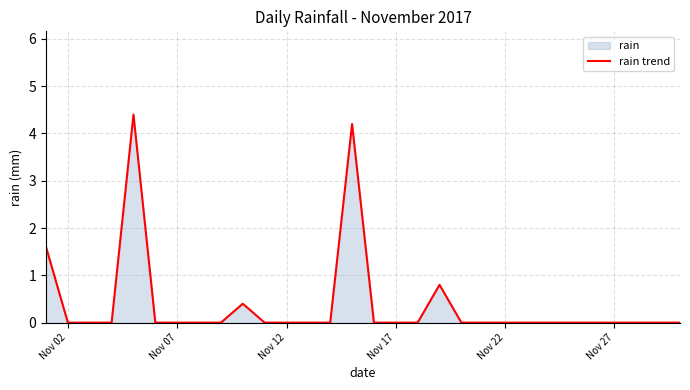

True or false: the data has more than 0 interior local peaks.

True